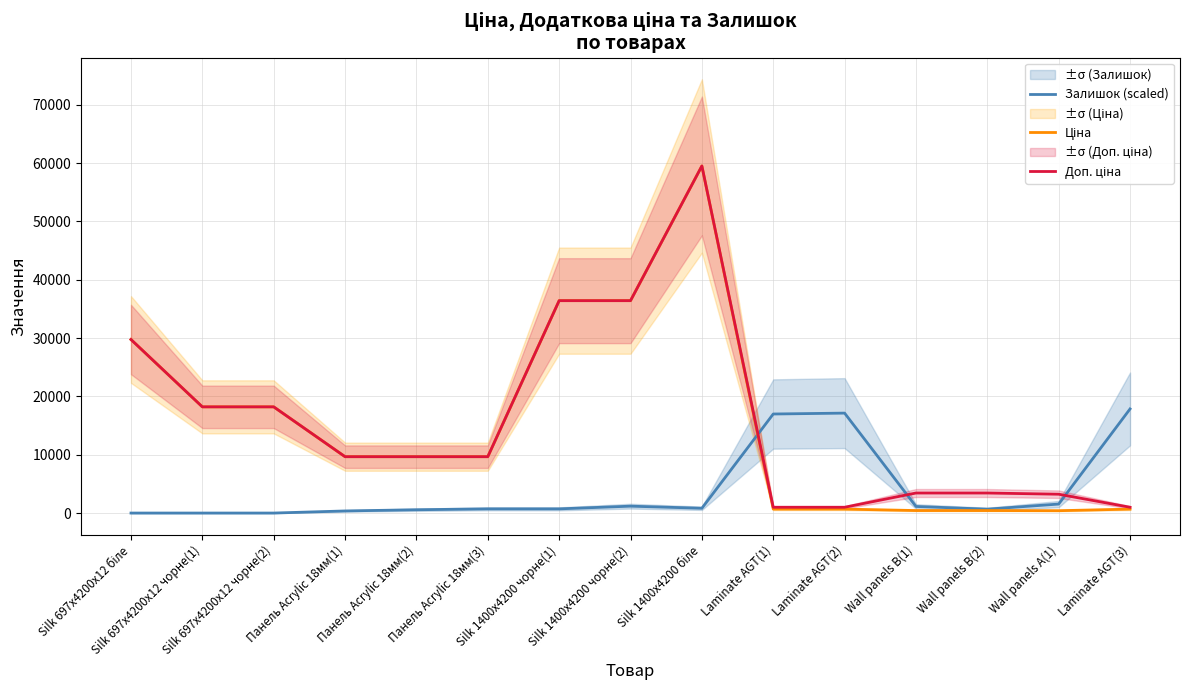

Is the value of Ціна at Silk 697x4200x12 білe greater than the value of Доп. ціна at Wall panels B(1)?

Yes